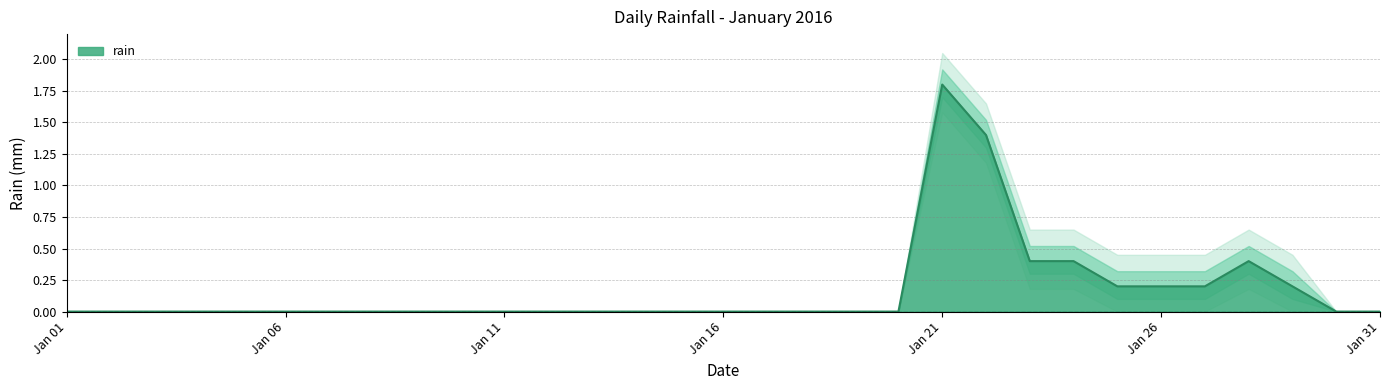

What is the difference between the maximum and minimum values?

1.8